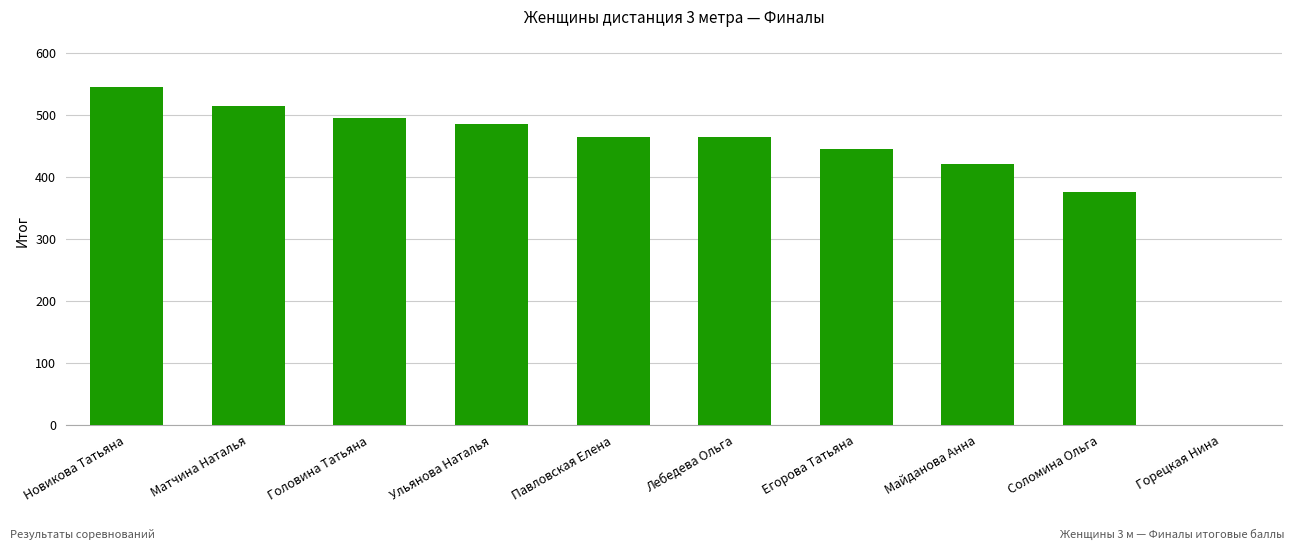

Reading left to right, what are all the values shown in this chart?

545	515	495	485	465	465	445	420	375	0